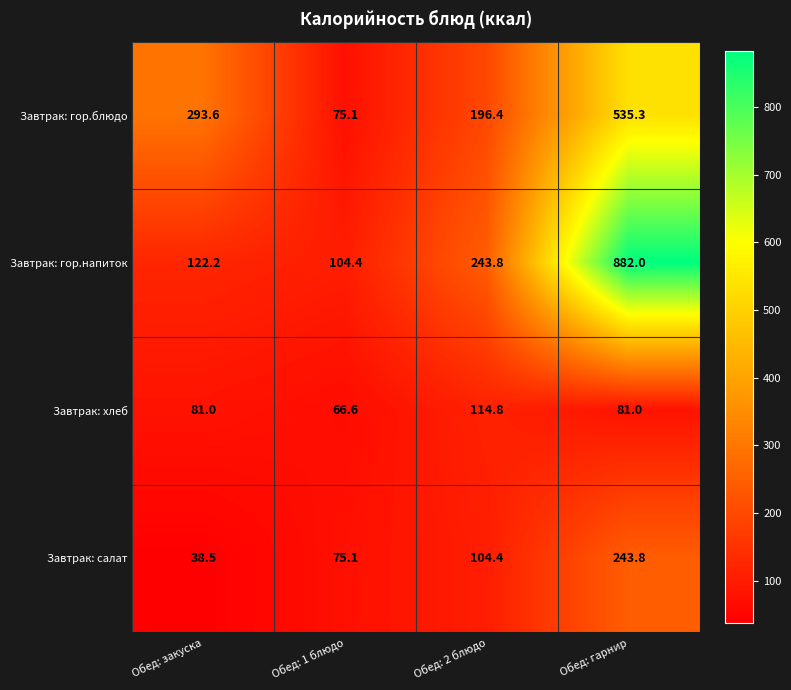

Which category has the highest value across all series?

Обед: гарнир